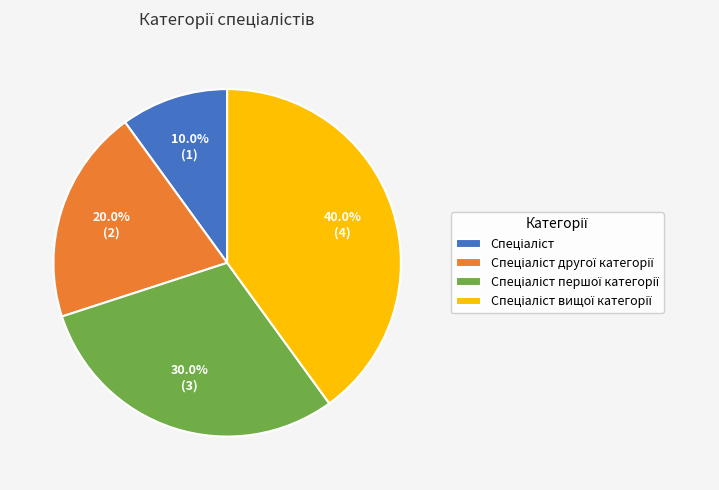

Is there a majority slice in this chart?

No